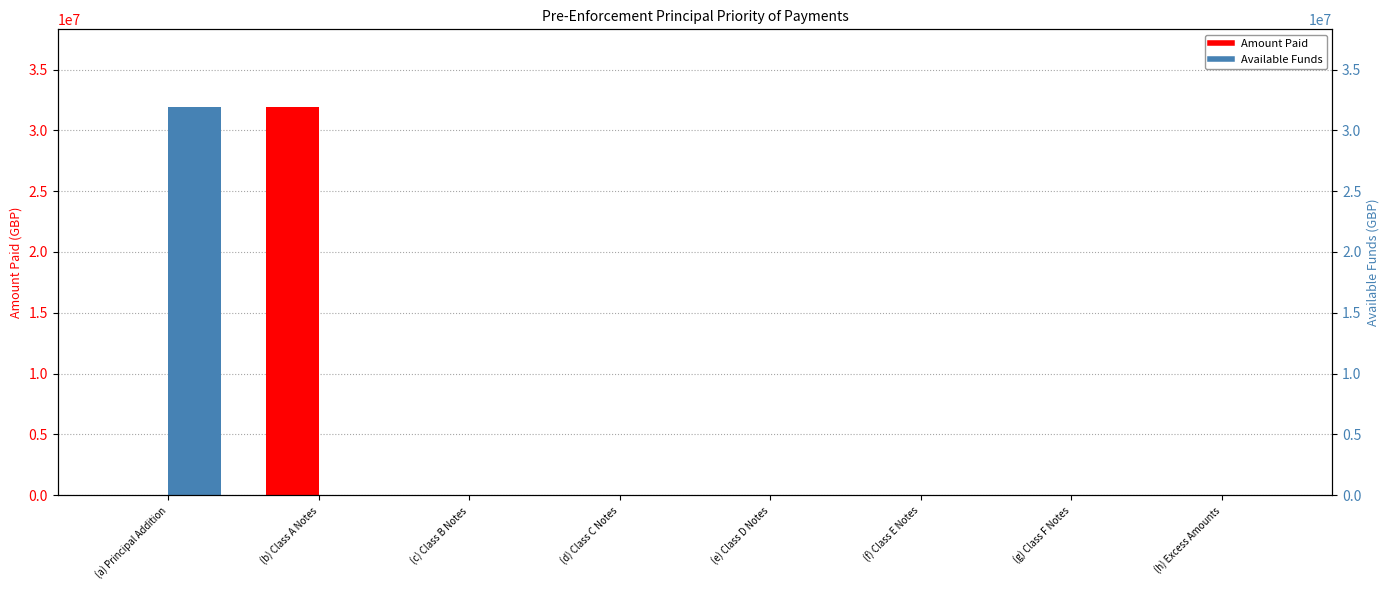

Are the bars grouped side by side (vs. stacked)?

Yes